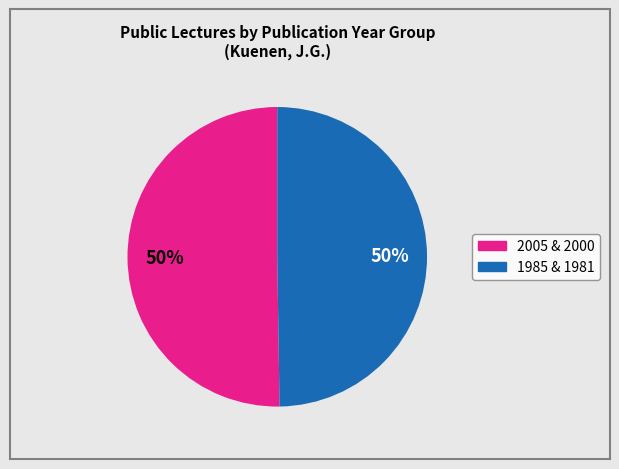

To the nearest percent, what is the average slice percentage?

50%